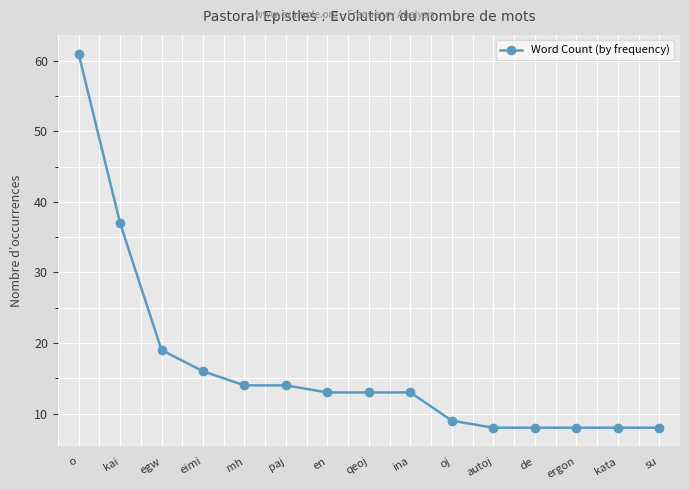

Is it true that the value at en is 13?

True